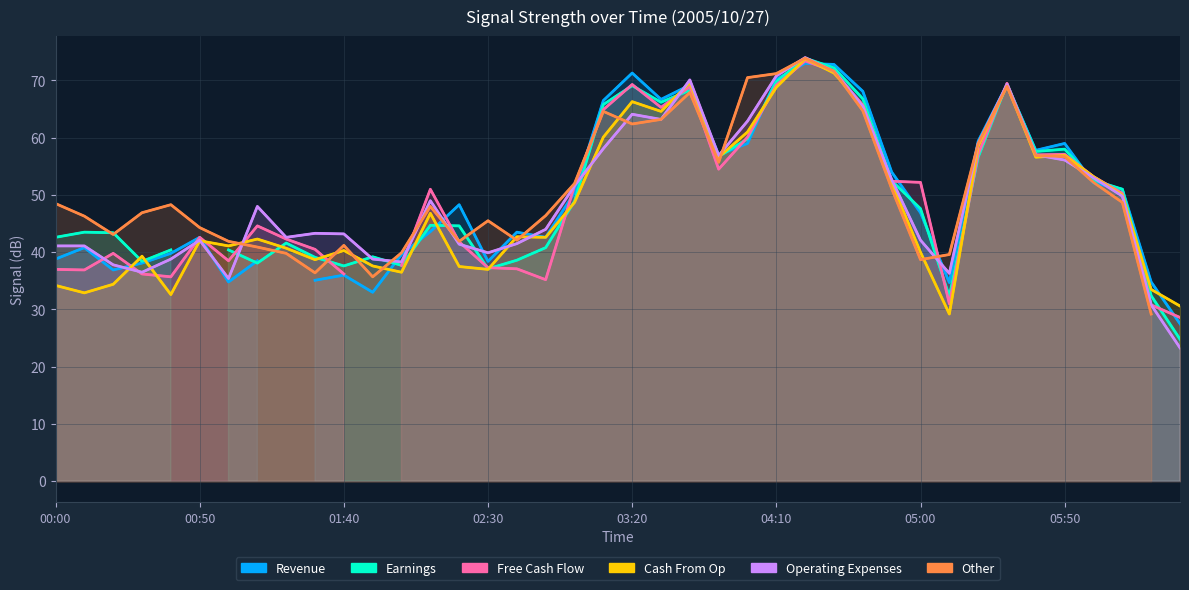

Which series ends up on top after the final intersection of Revenue and Other?

Revenue